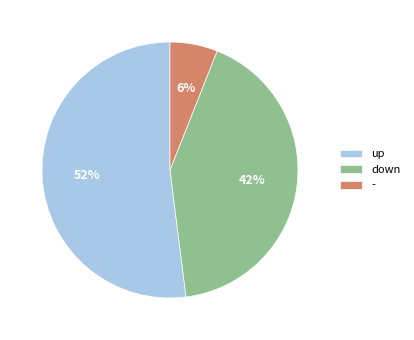

Combined, do down and - account for over 50%?

No